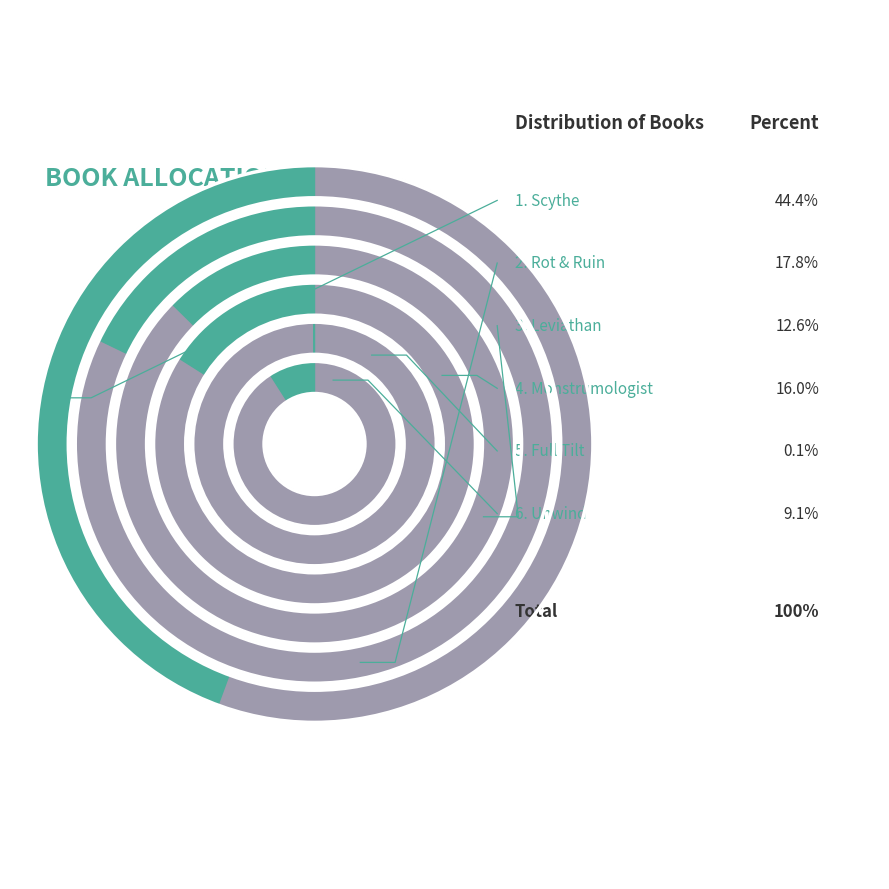

What is the largest slice in the pie chart?

Scythe